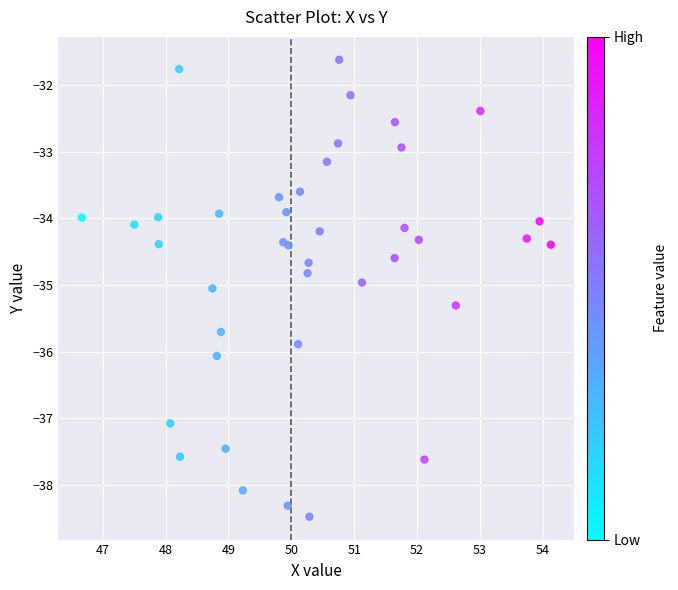

What is the range of Y values (max minus min)?

6.9